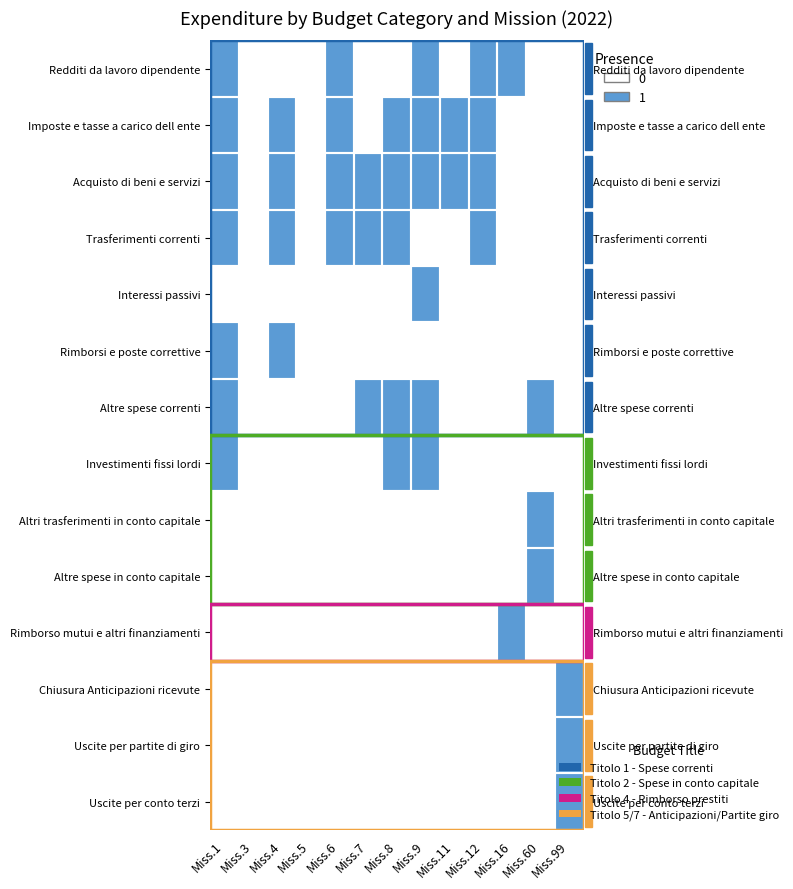

The value of Imposte e tasse a carico dell ente at Miss.5 is 0. True or false?

True